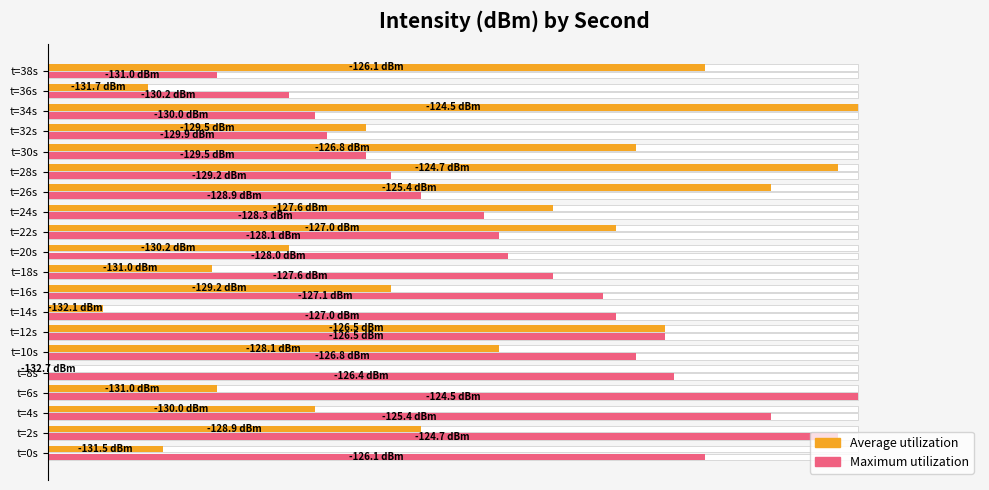

Which series has the widest spread of values?

Average utilization